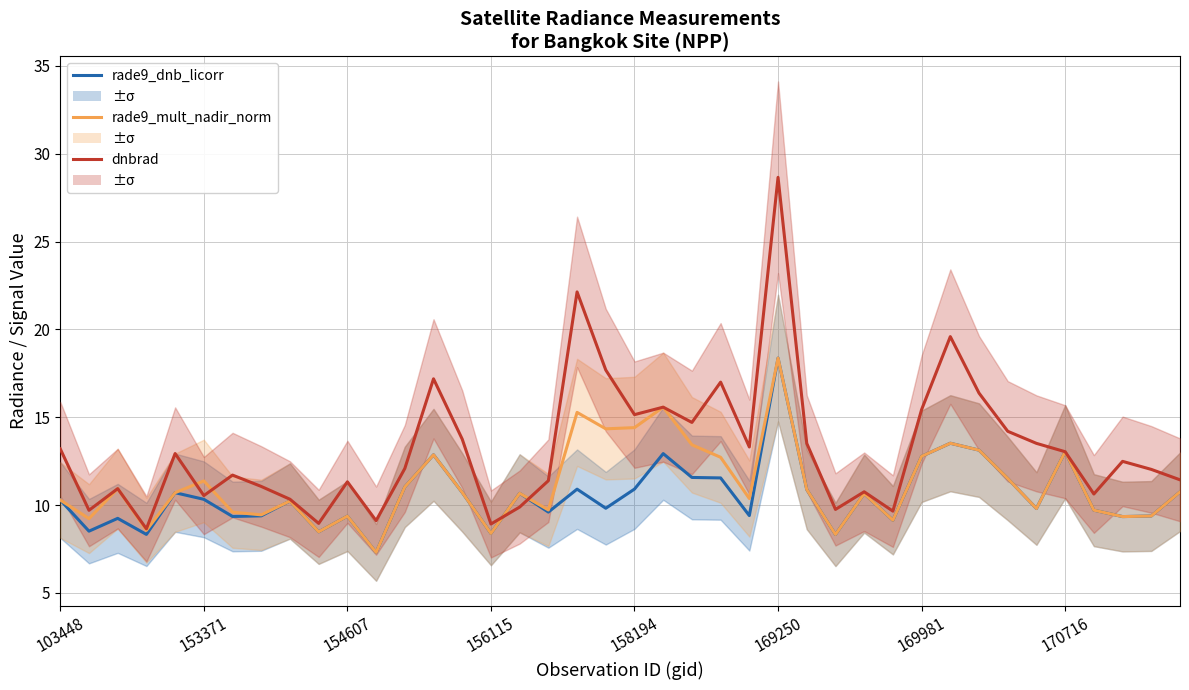

Between 11 and 36, which series saw the biggest shift?

rade9_dnb_licorr